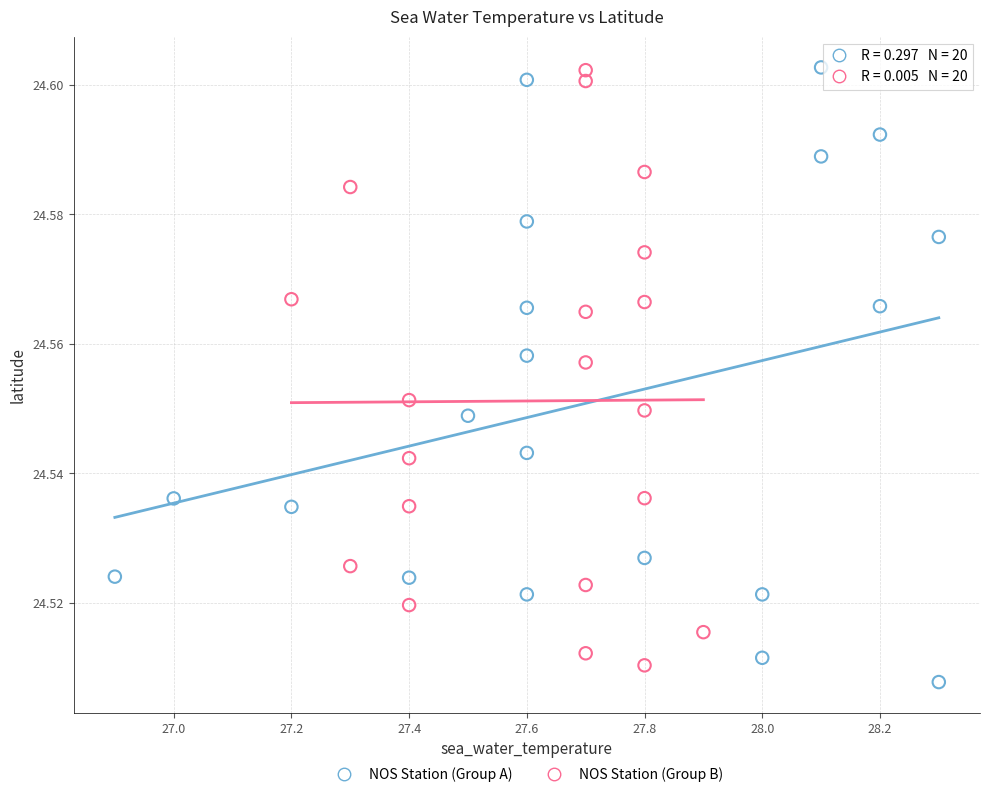

What are all the series names shown in the legend?

NOS Station (Group A), NOS Station (Group B)